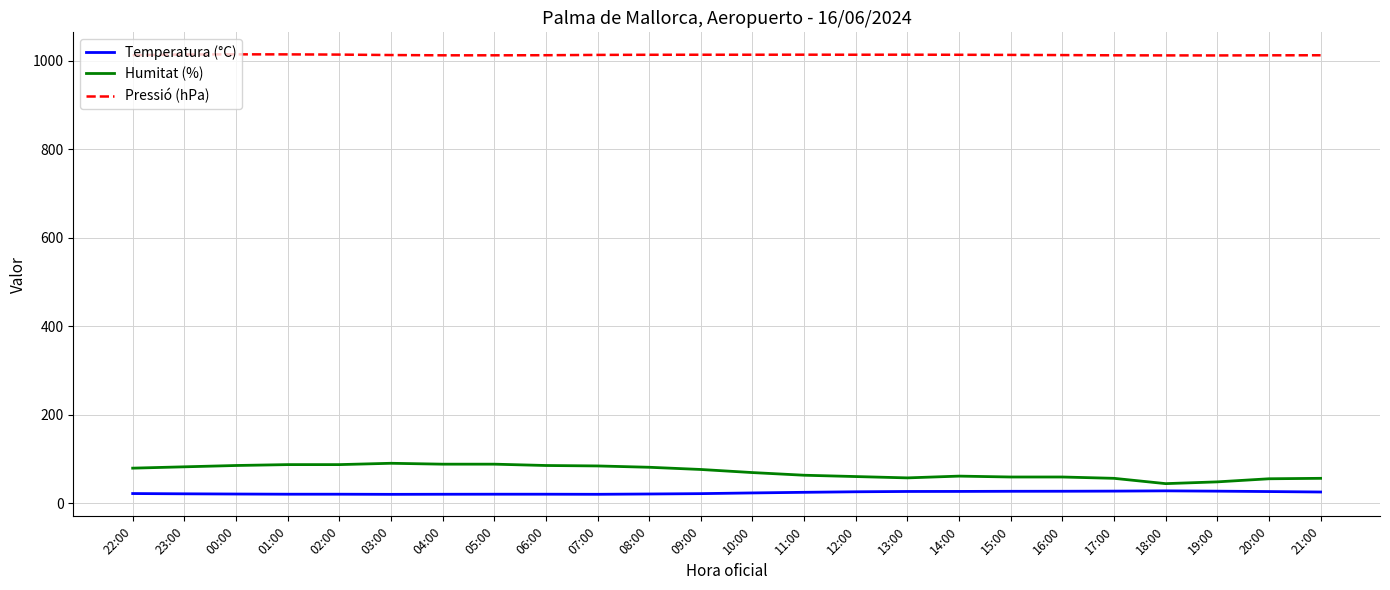

What is the difference between the maximum and minimum values in the Humitat (%) series?

46.0